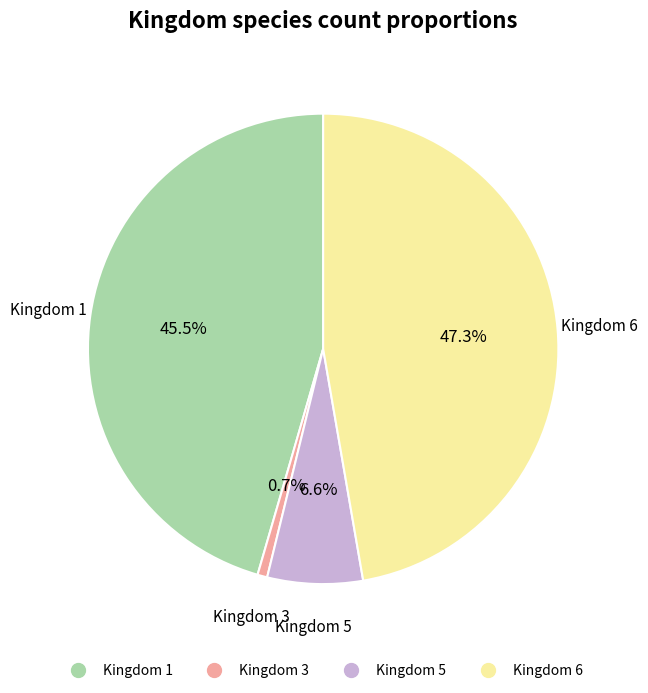

Is there a majority slice in this chart?

No